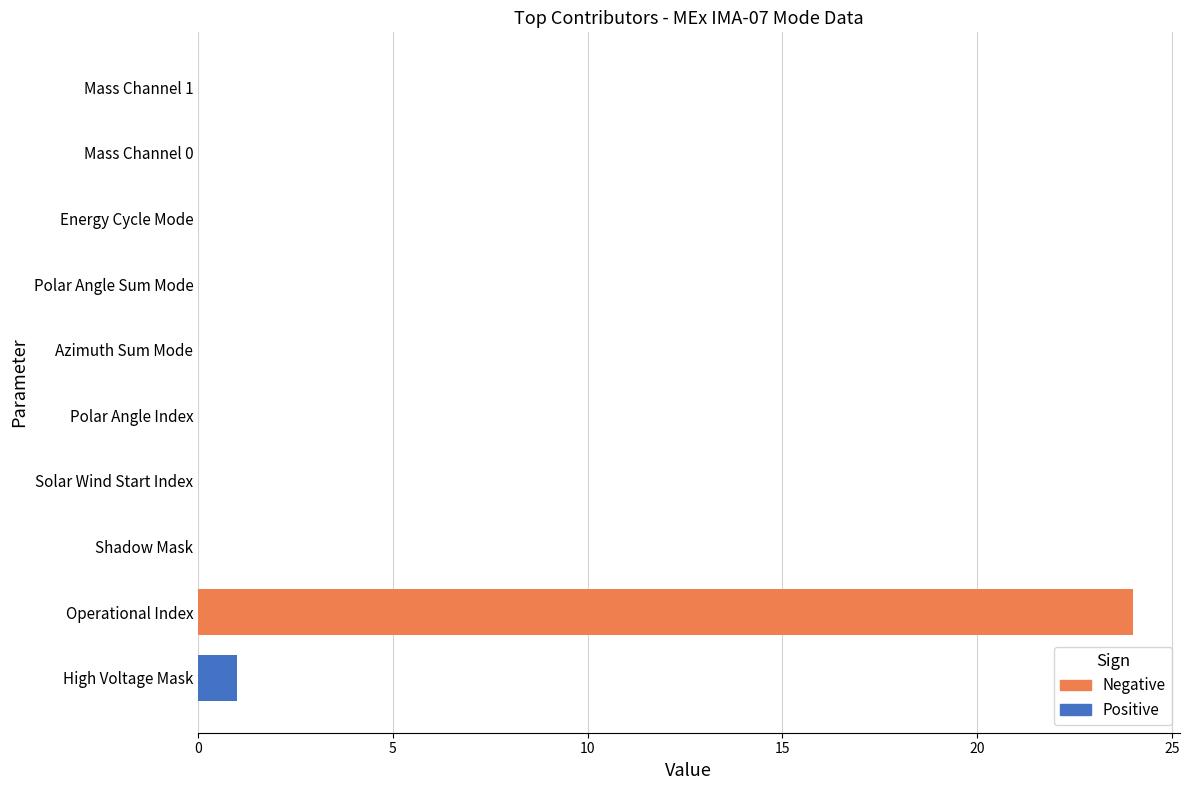

Which series has the largest total across all categories?

Negative